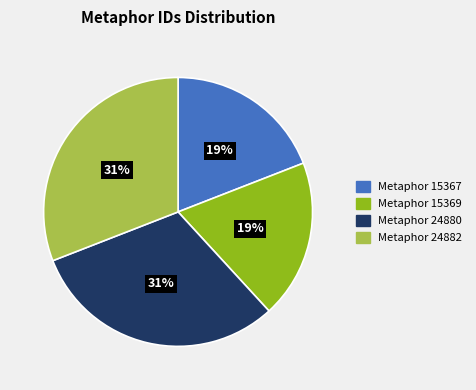

Does any single category account for the majority?

No